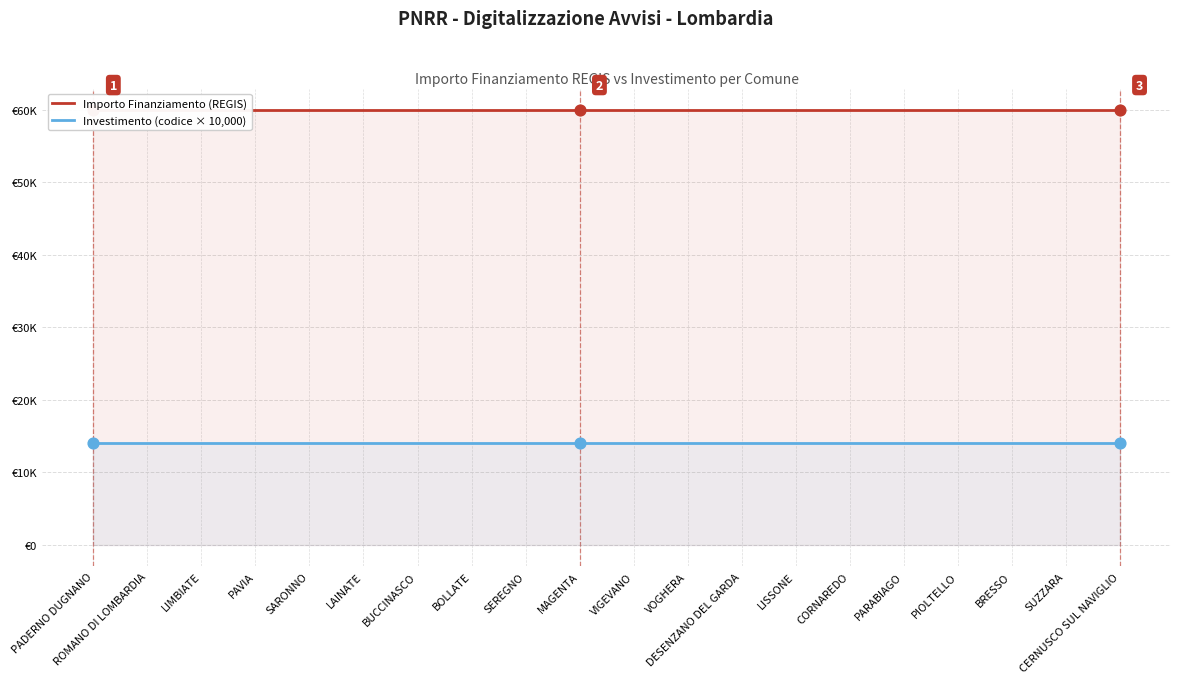

At how many categories does at least one series exceed 56363?

20